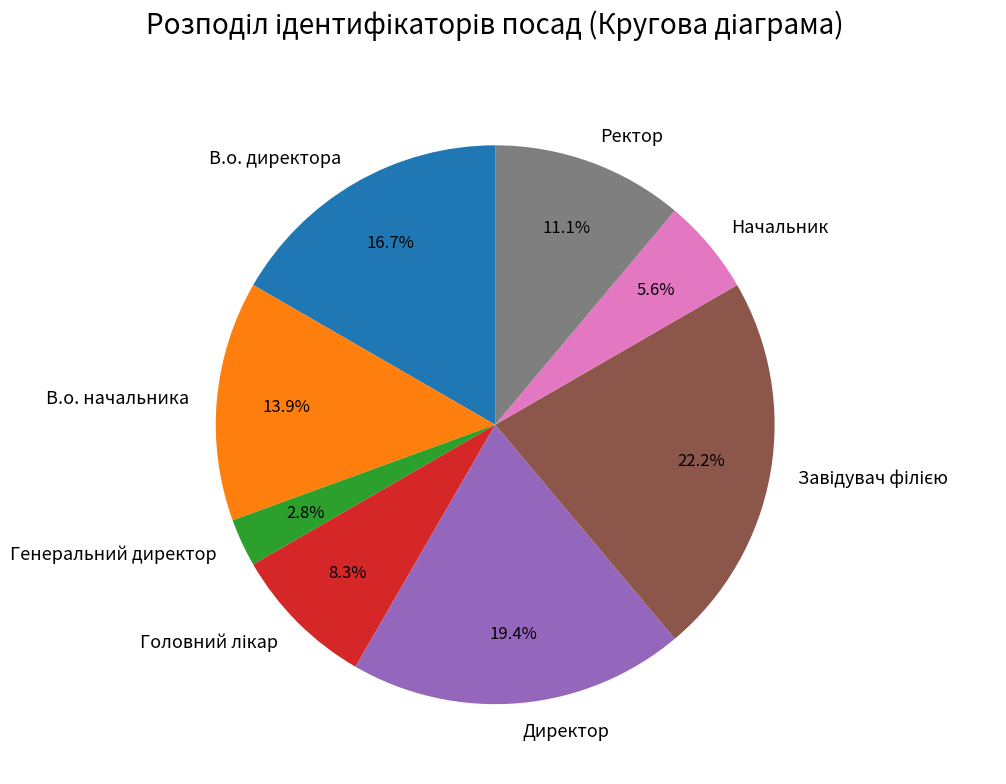

Does any single category account for the majority?

No